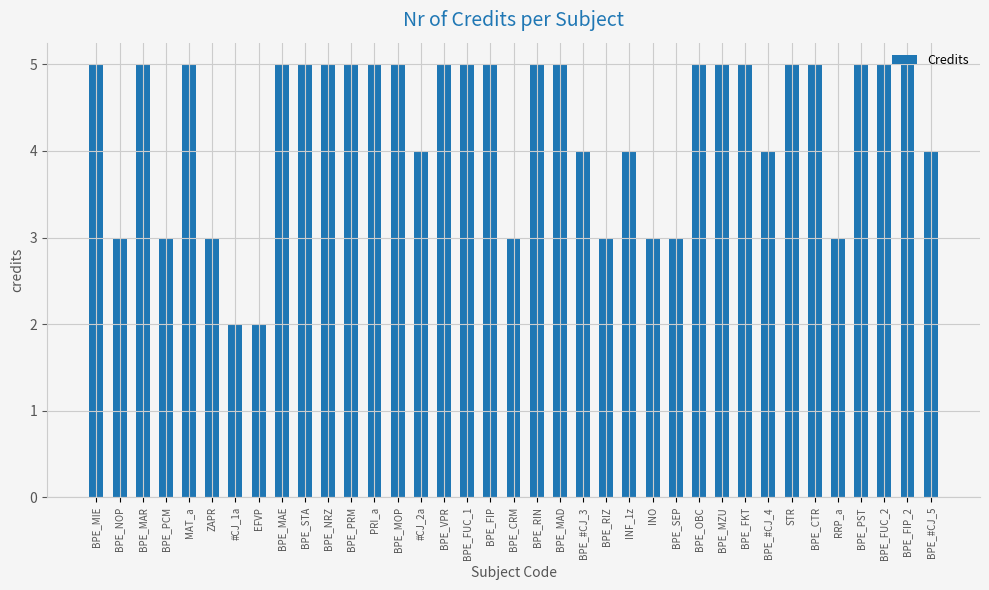

What is the ratio of the value at BPE_NRZ to the value at BPE_PCM?

1.7